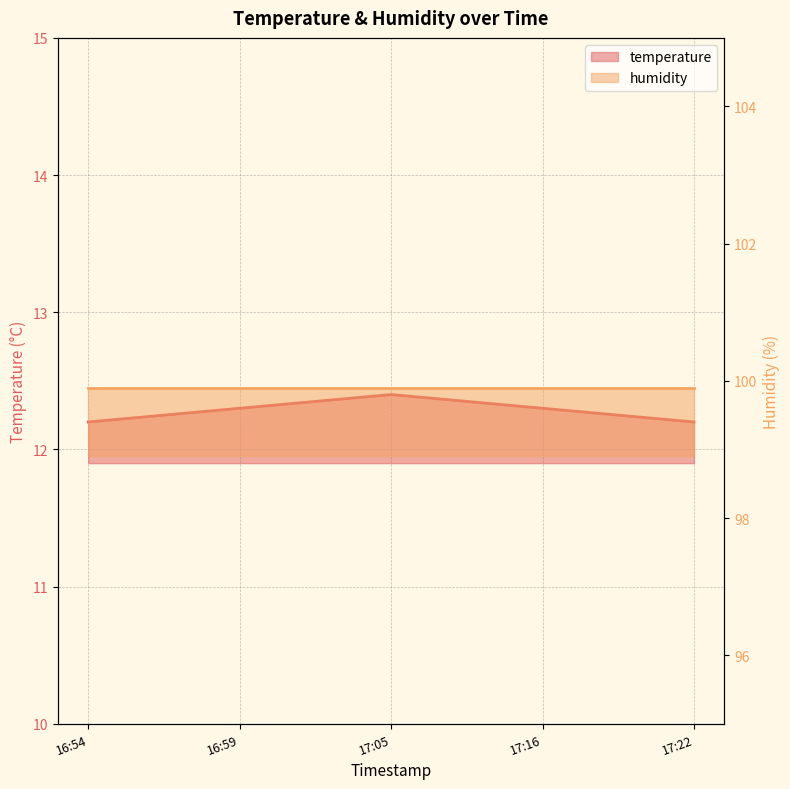

List the labels in order of value, smallest first.

16:54, 17:22, 16:59, 17:16, 17:05